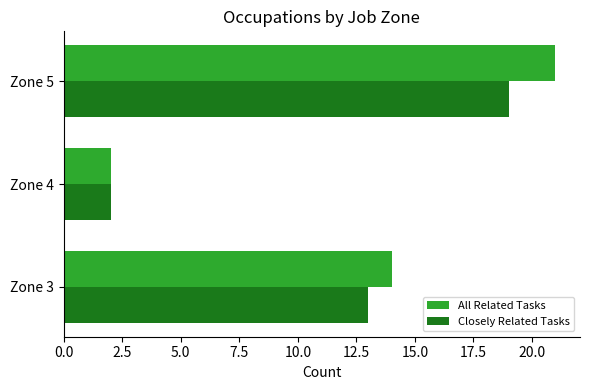

Where is Closely Related Tasks nearest to the value 10?

Zone 3